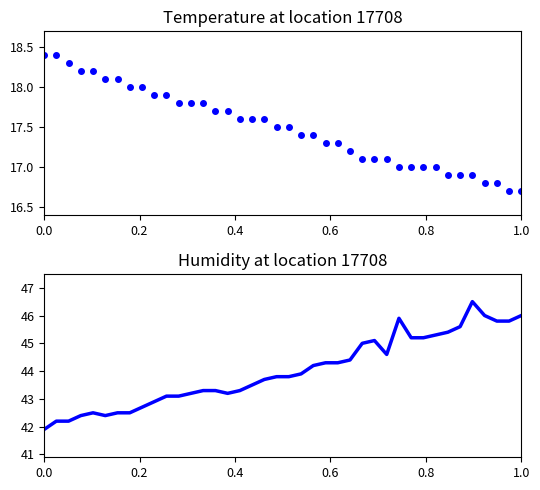

Which series has the widest spread of values?

humidity